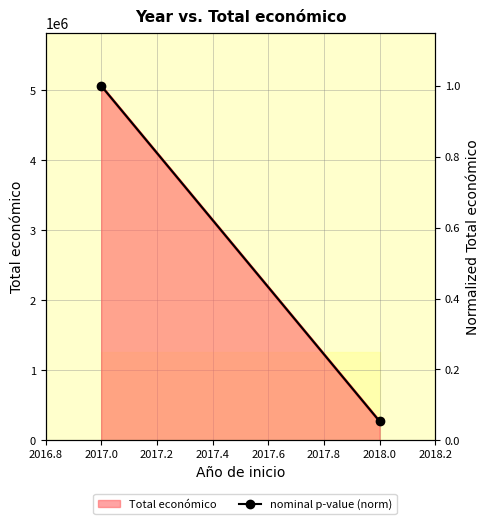

What is the maximum value for nominal p-value (norm)?

1.0